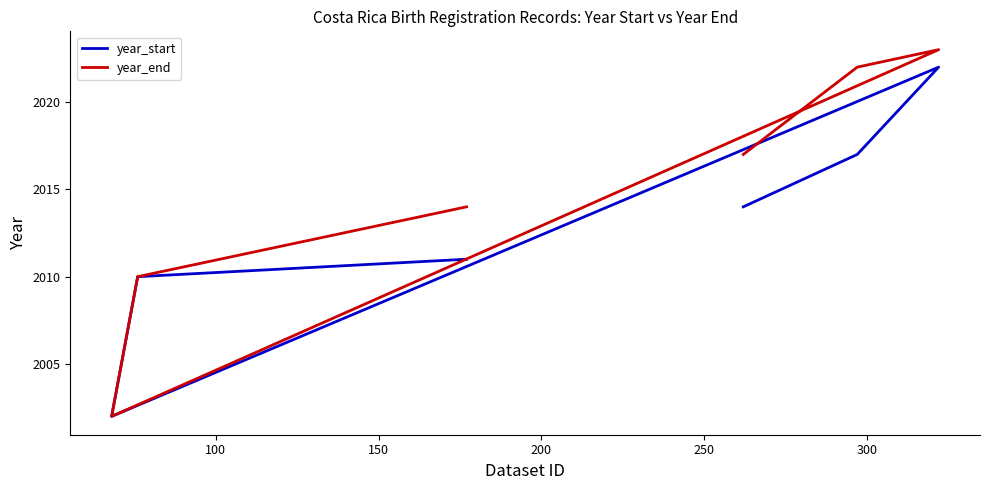

True or false: year_start has more than 1 interior local peaks.

False